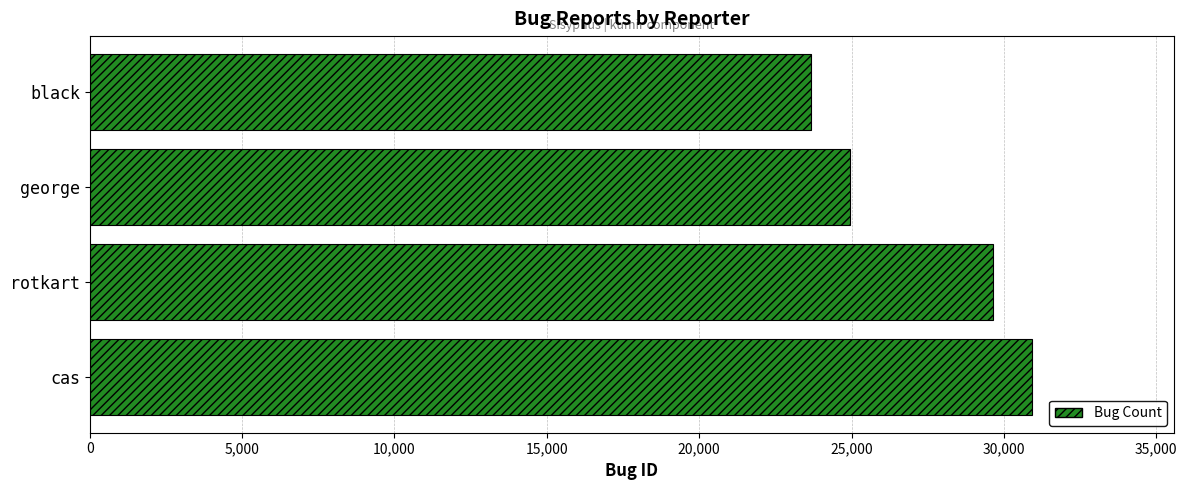

Rank the categories by value from lowest to highest.

black, george, rotkart, cas